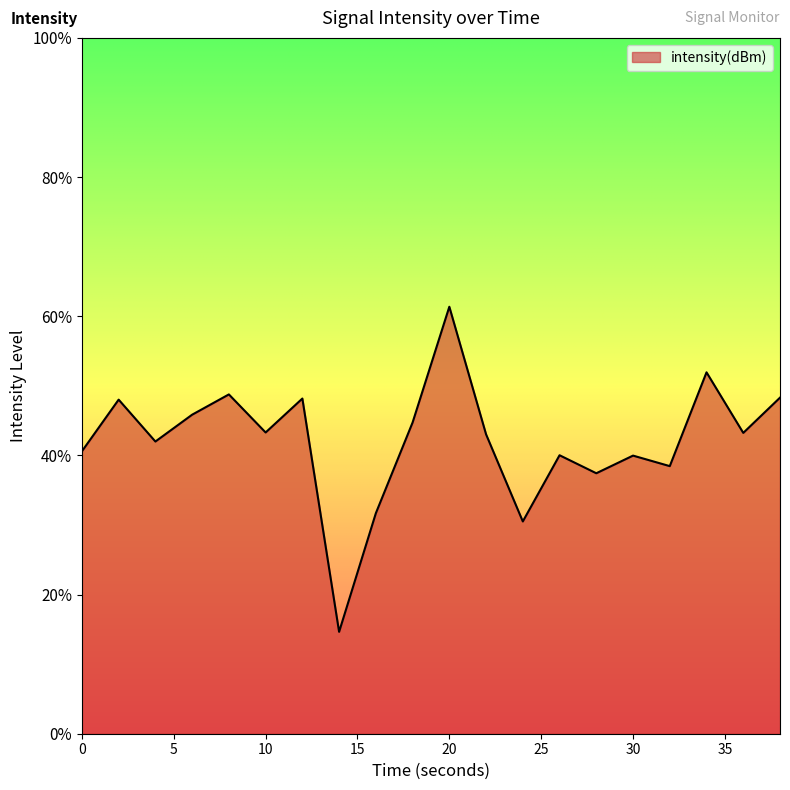

Rank the categories by value from highest to lowest.

20, 34, 8, 38, 12, 2, 6, 18, 10, 36, 22, 4, 0, 26, 30, 32, 28, 16, 24, 14